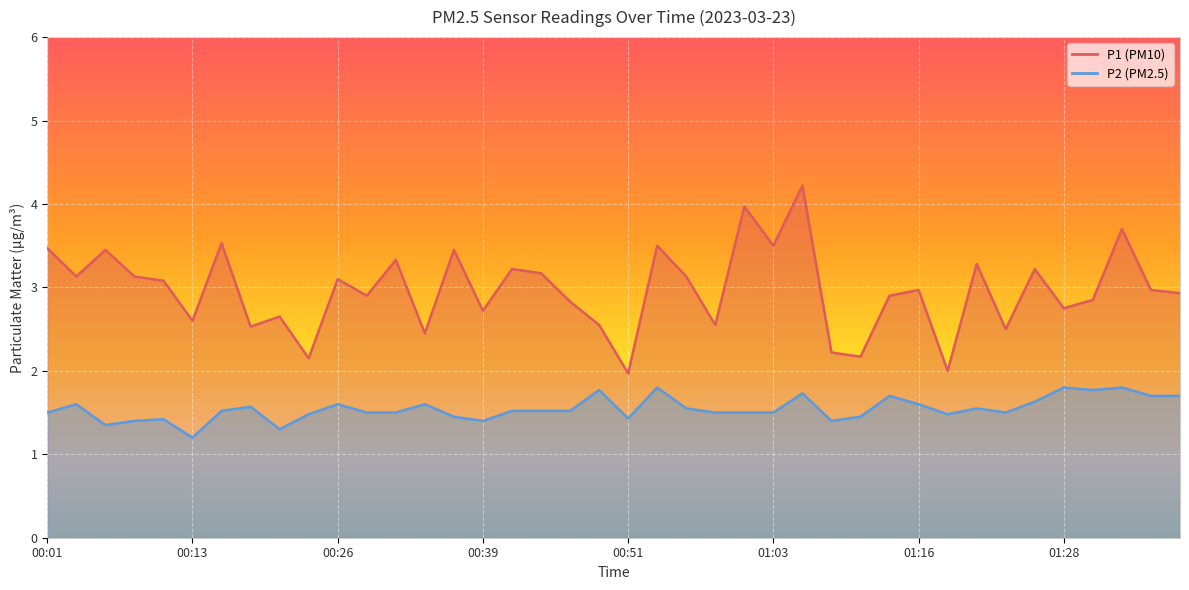

What is the label of the 19th point from the left?

00:46